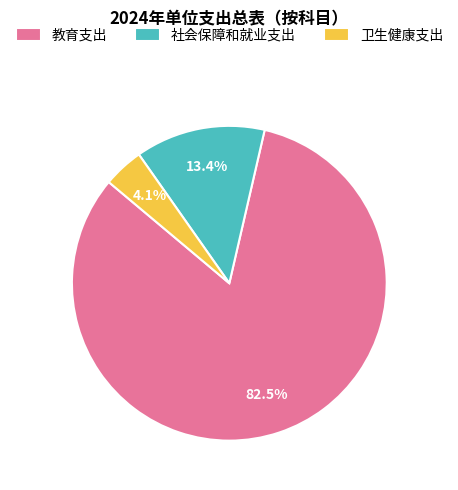

Between 社会保障和就业支出 and 教育支出, which is larger?

教育支出